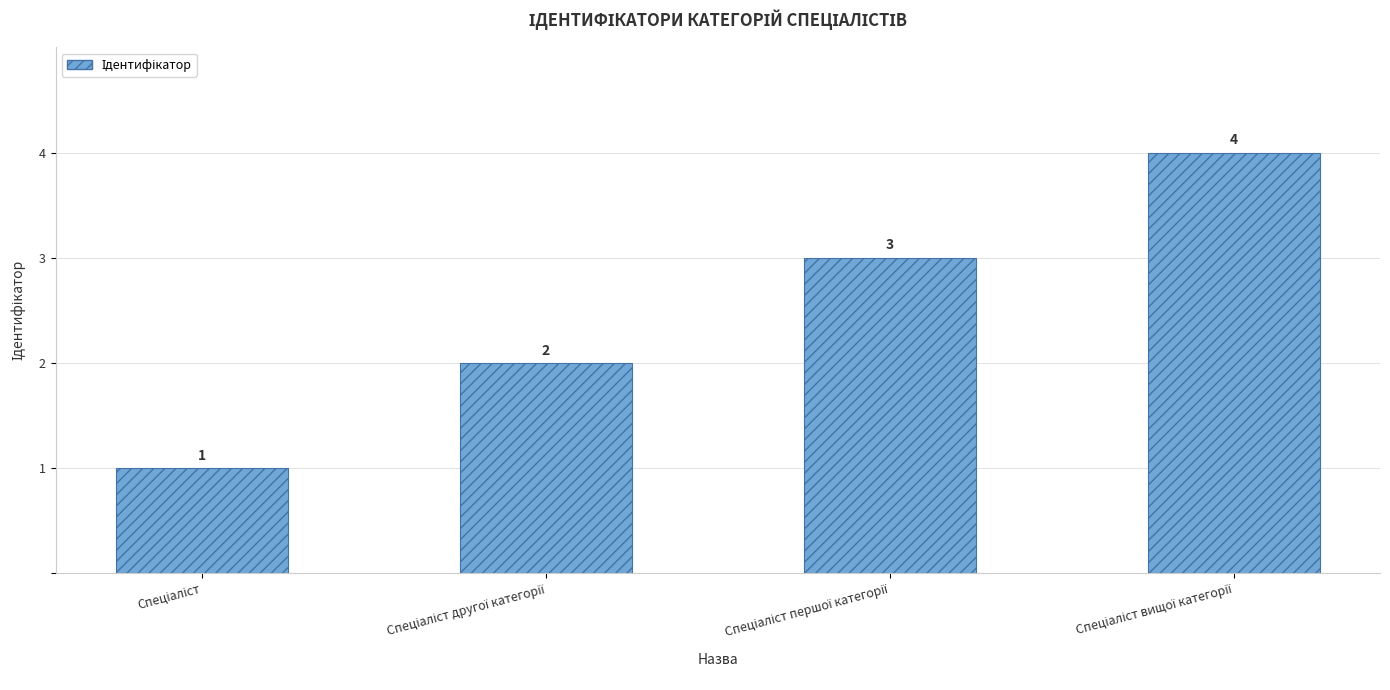

What is the greatest value displayed?

4